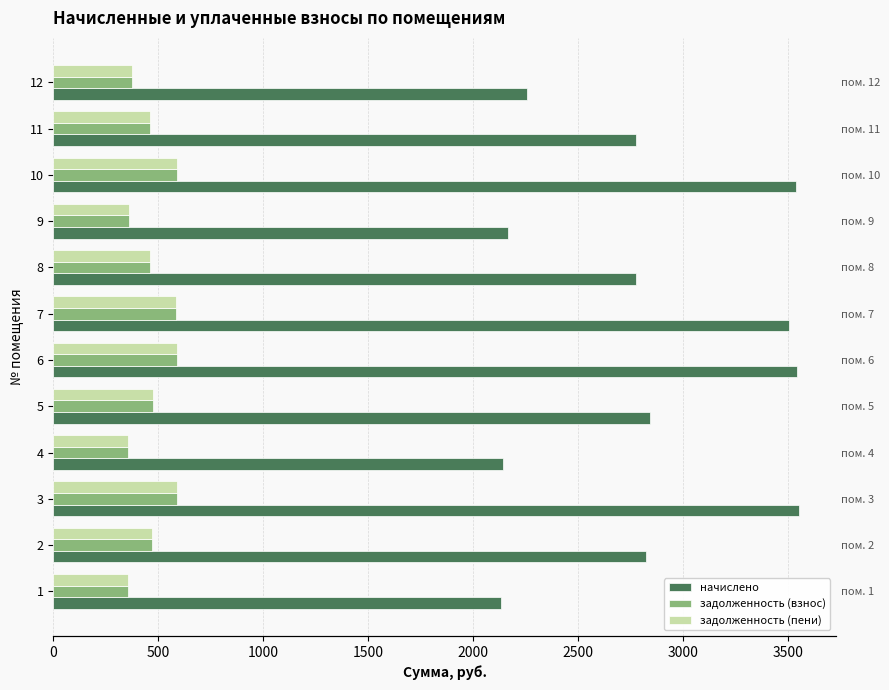

What is the value of the задолженность (взнос) bar at the 2nd from the left?

470.9